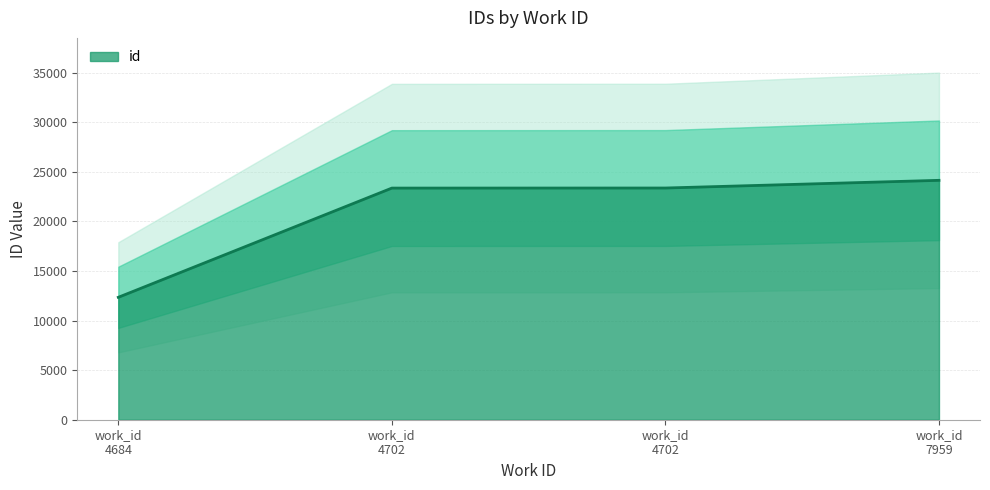

How many values in the id series are below 23366?

2